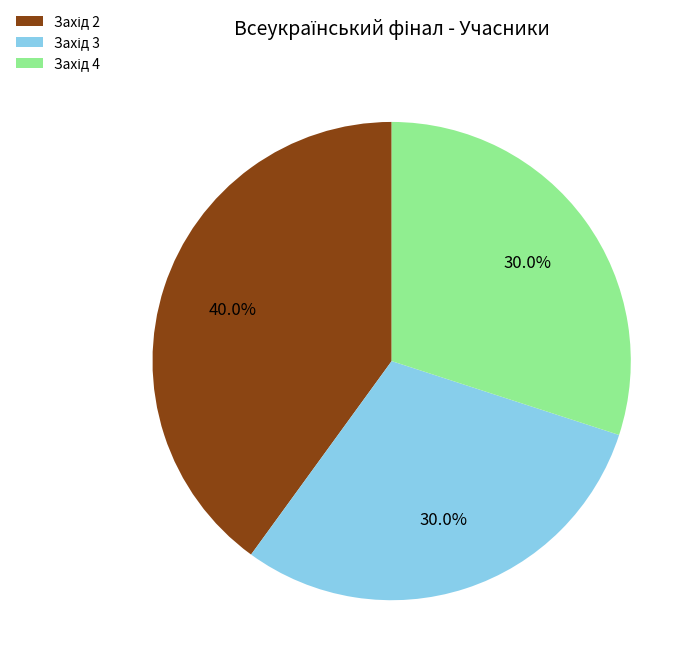

Is there any slice that represents more than half of the pie?

No